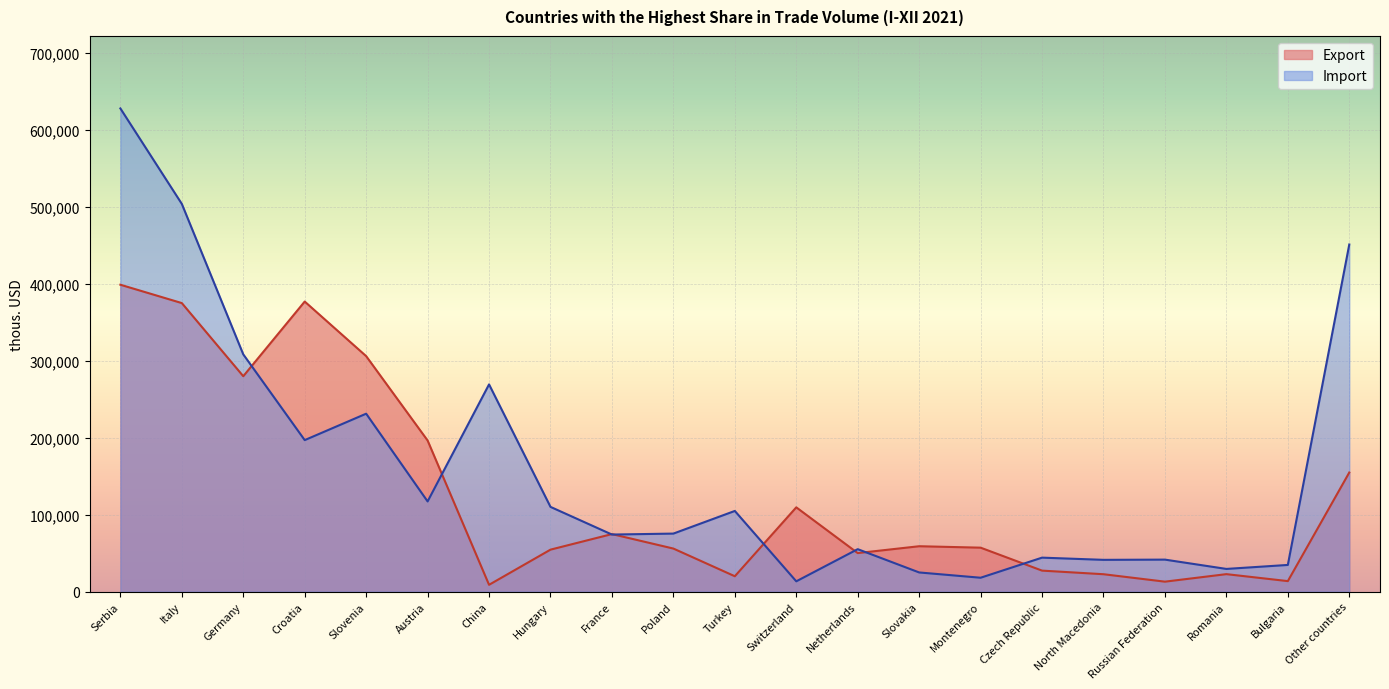

Between Serbia and Netherlands, which series saw the biggest shift?

Import